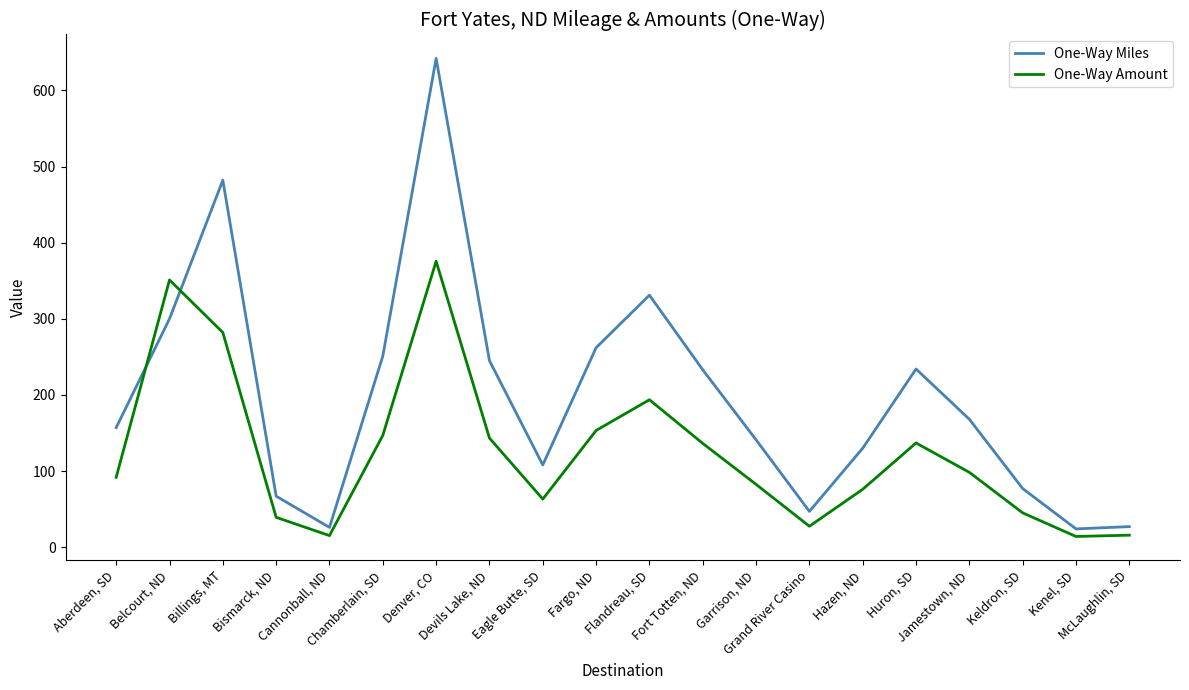

Is the value of One-Way Amount at Jamestown, ND greater than the value of One-Way Miles at Billings, MT?

No